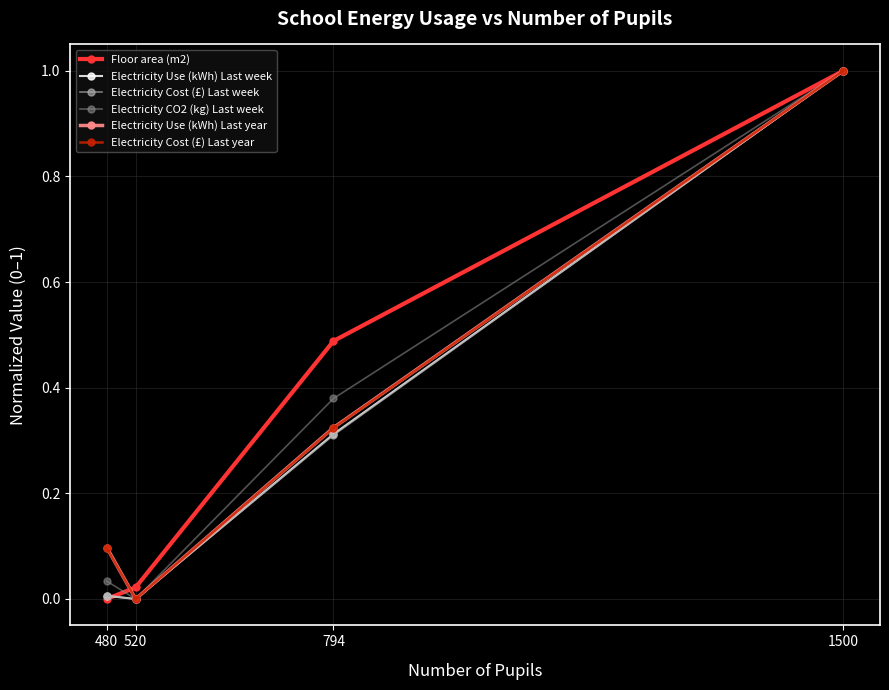

What is the spread (max minus min) of values at 794?

0.2